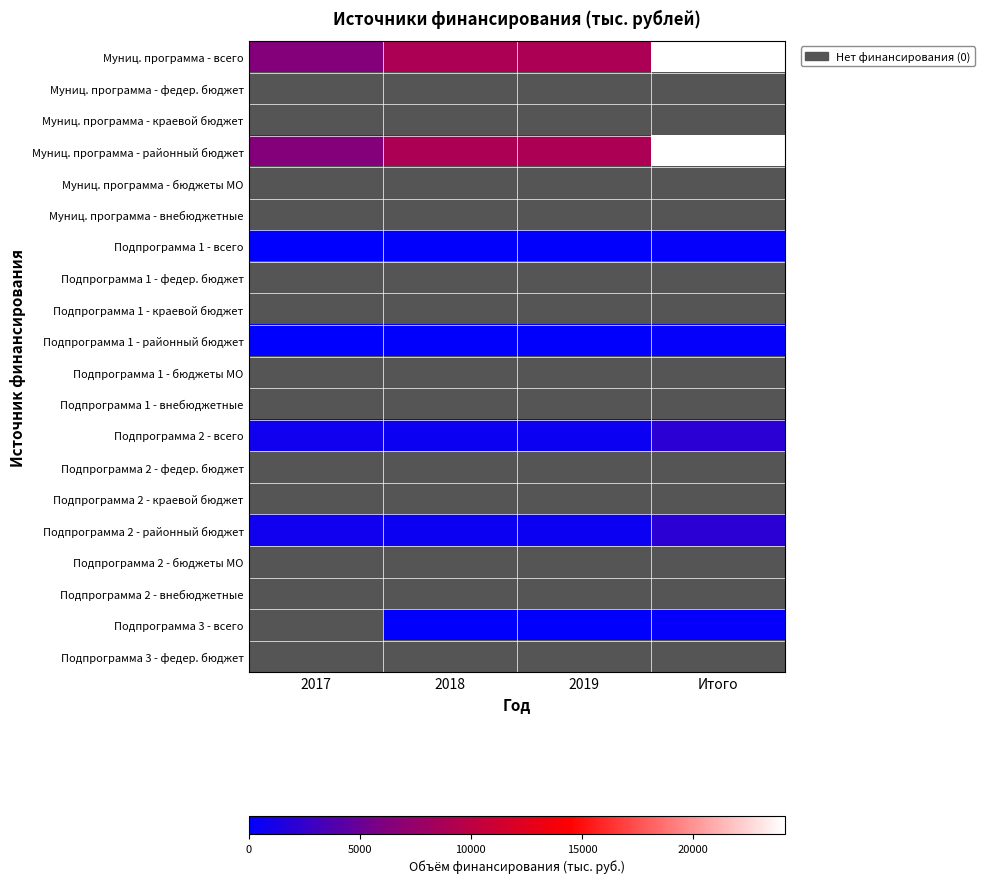

Is it true that Подпрограмма 2 - районный бюджет equals 600.0 at 2019?

True